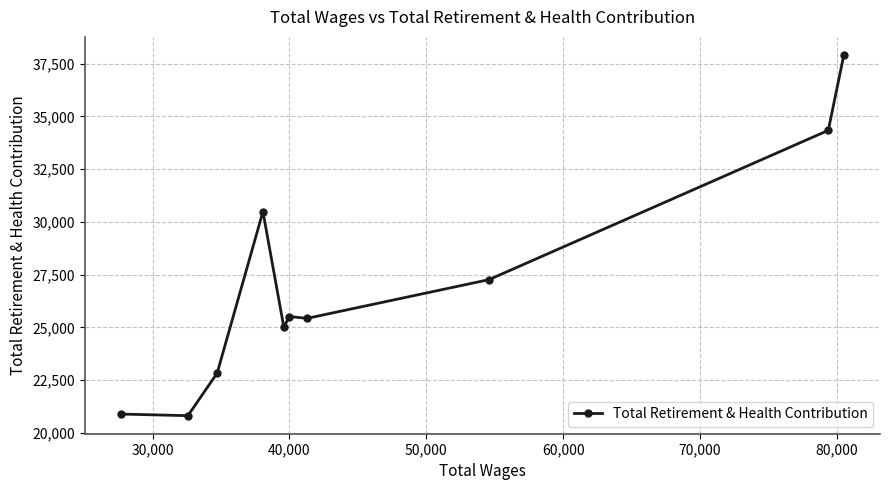

What is the value of the 1st point from the left?

20897